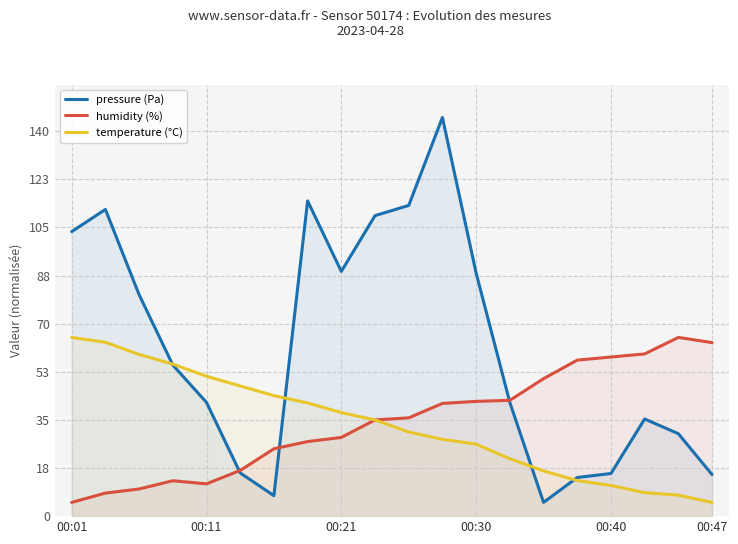

What is the average value of the humidity (%) series?

34.6